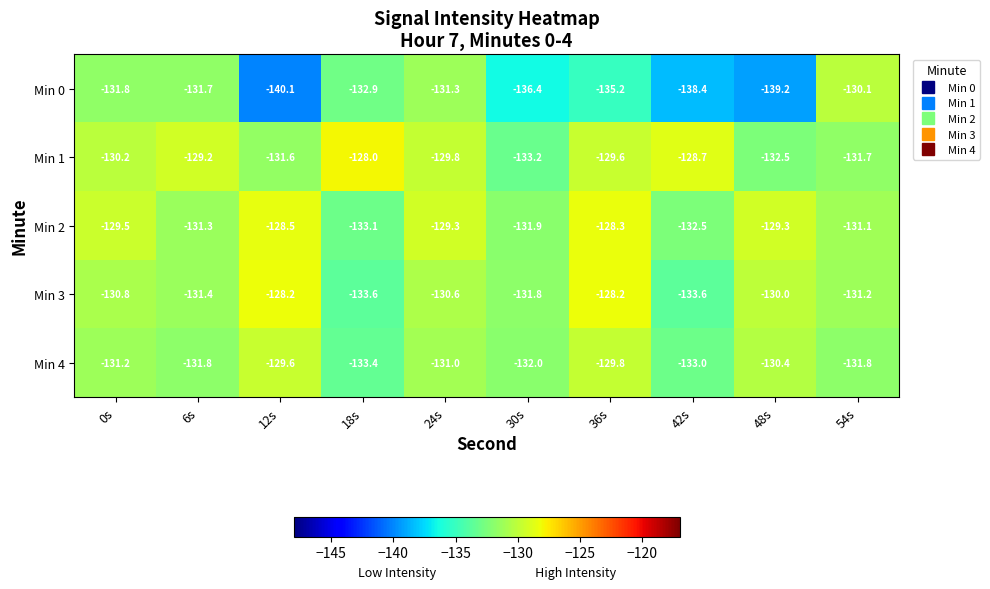

What is the sum of all Min 2 values?

-1304.8